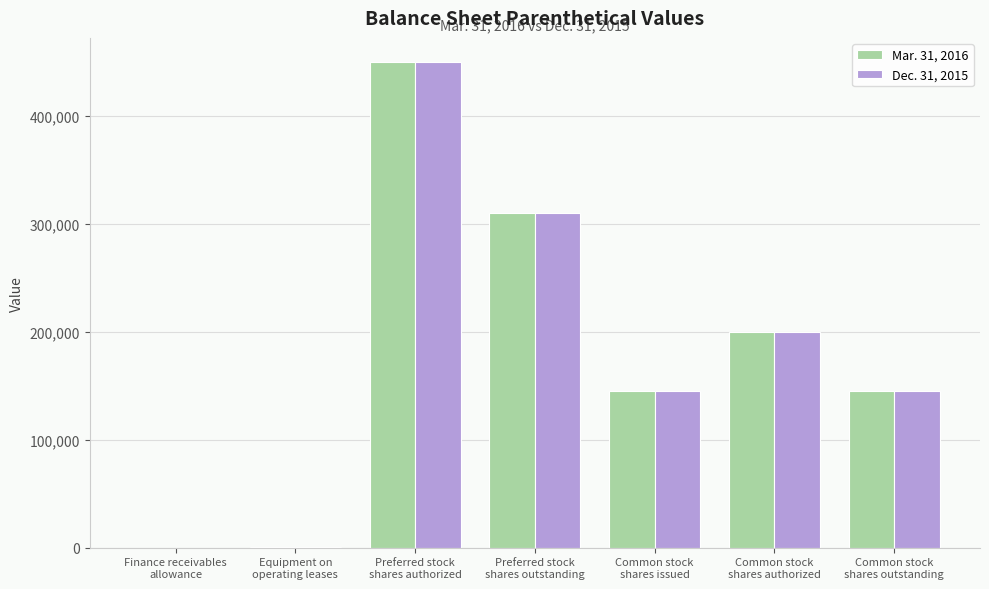

What is the greatest value displayed?

450000.0